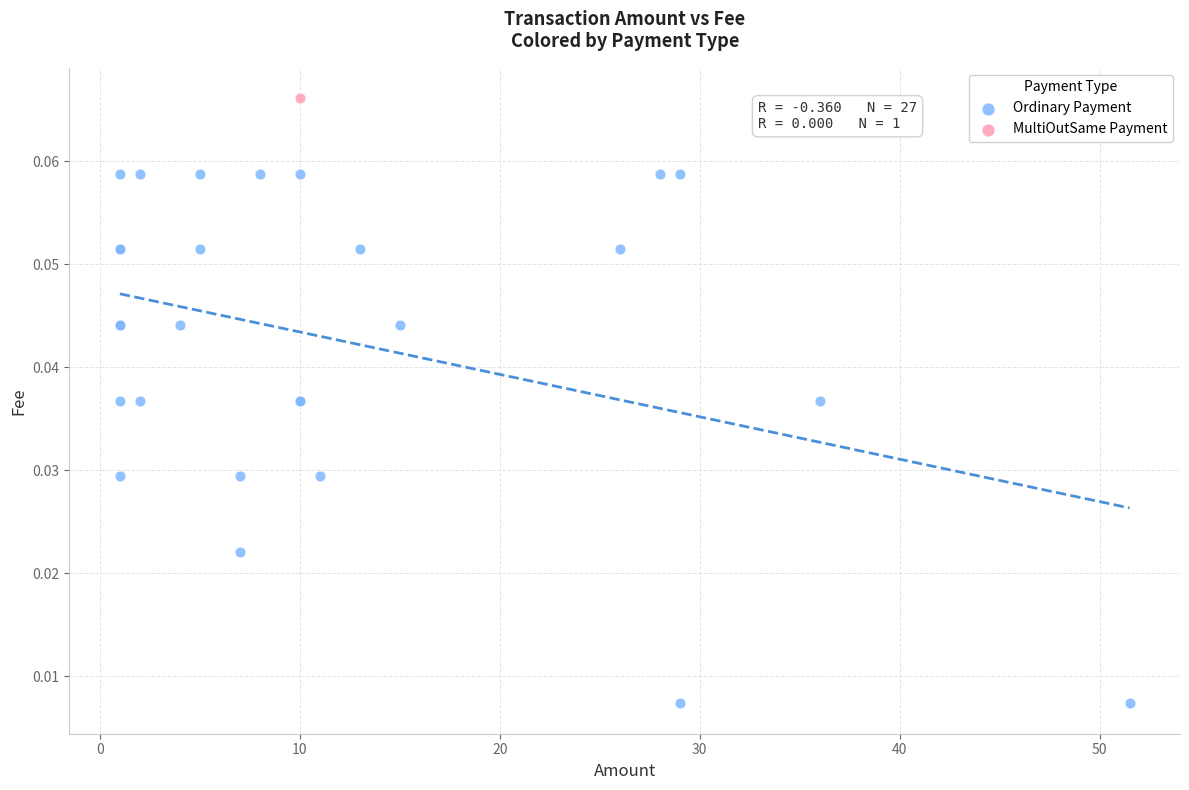

What are all the series names shown in the legend?

Ordinary Payment, MultiOutSame Payment